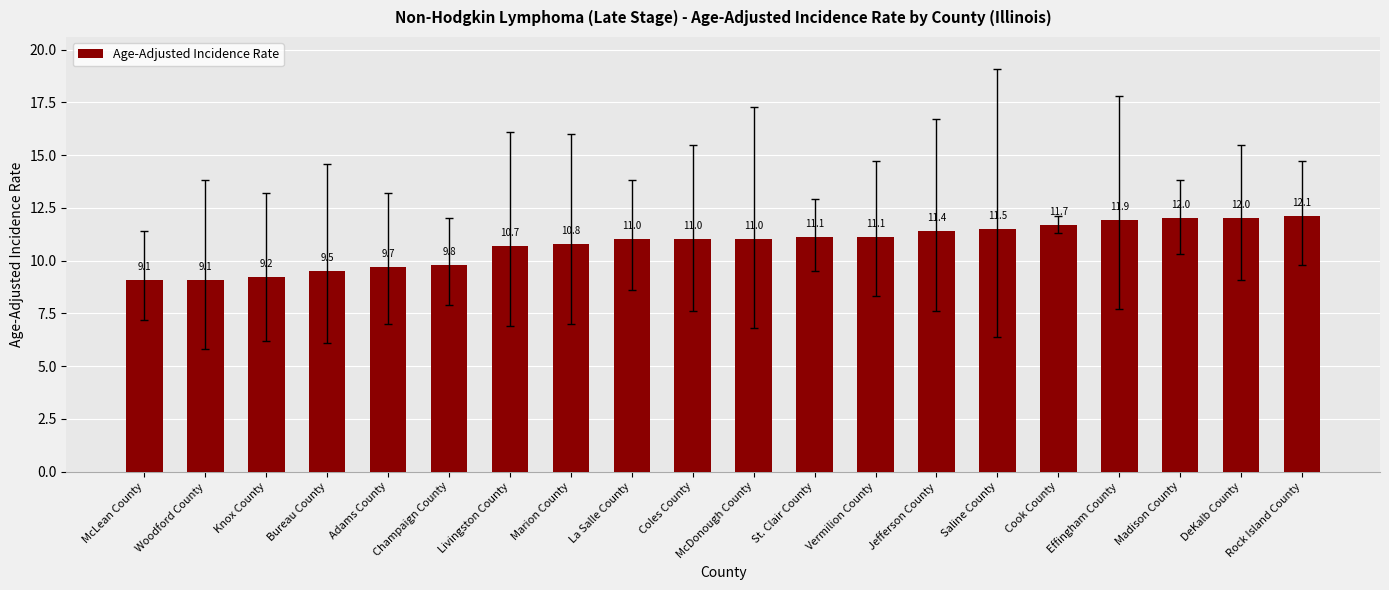

Reading left to right, list all the values displayed in this chart.

9.1	9.1	9.2	9.5	9.7	9.8	10.7	10.8	11.0	11.0	11.0	11.1	11.1	11.4	11.5	11.7	11.9	12.0	12.0	12.1